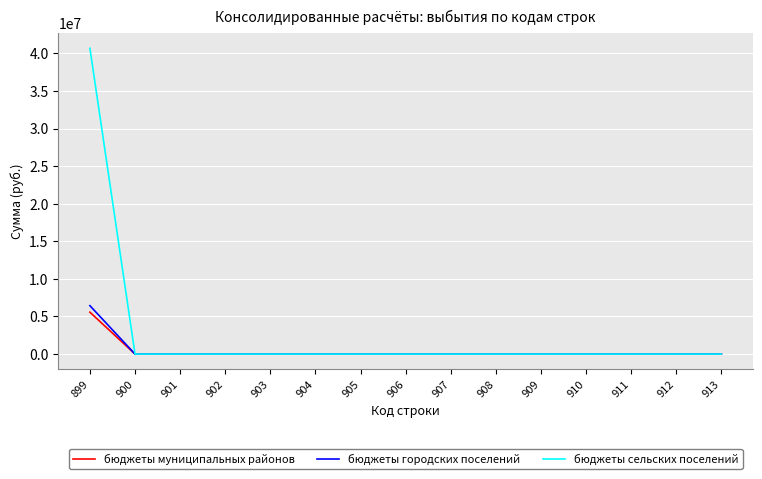

What is the maximum value shown in the chart?

40684108.6